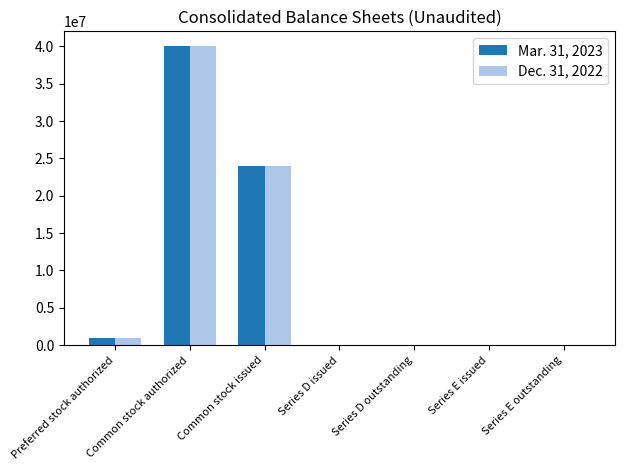

Is the value of Dec. 31, 2022 at Series D outstanding greater than the value of Mar. 31, 2023 at Preferred stock authorized?

No